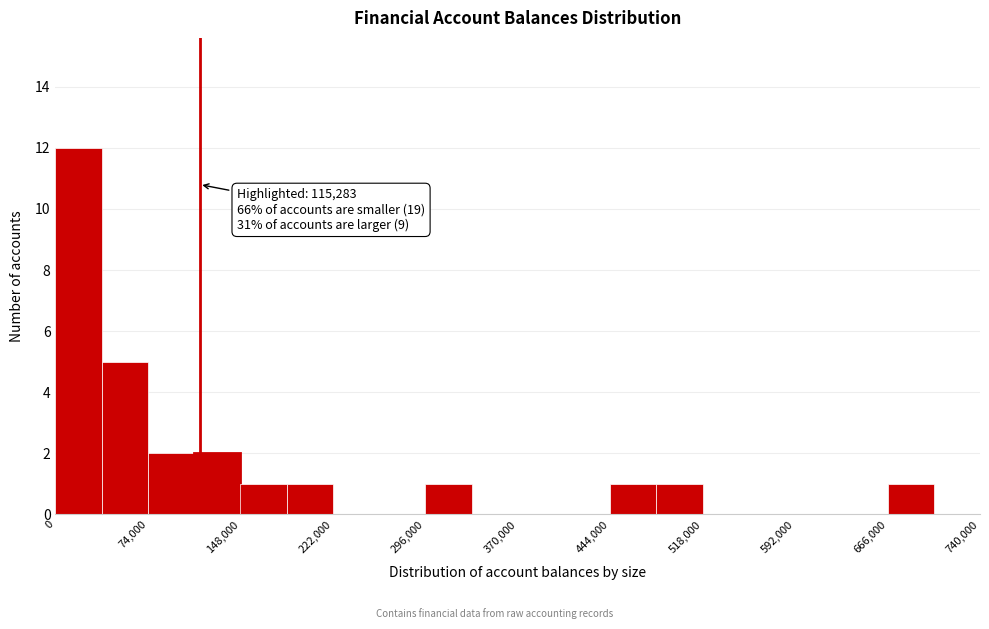

Read against the x-axis, roughly where is the centre of the tallest bar?

20000